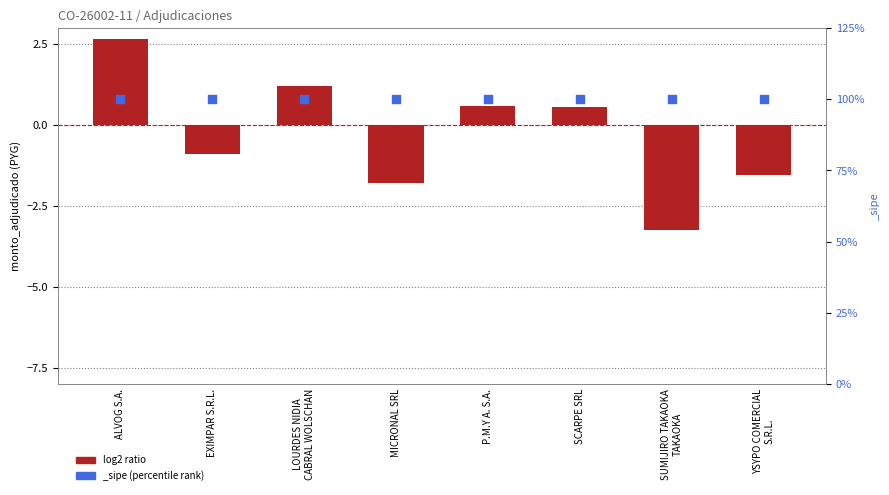

What is the change in value from ALVOG S.A. to MICRONAL SRL?

-4.5